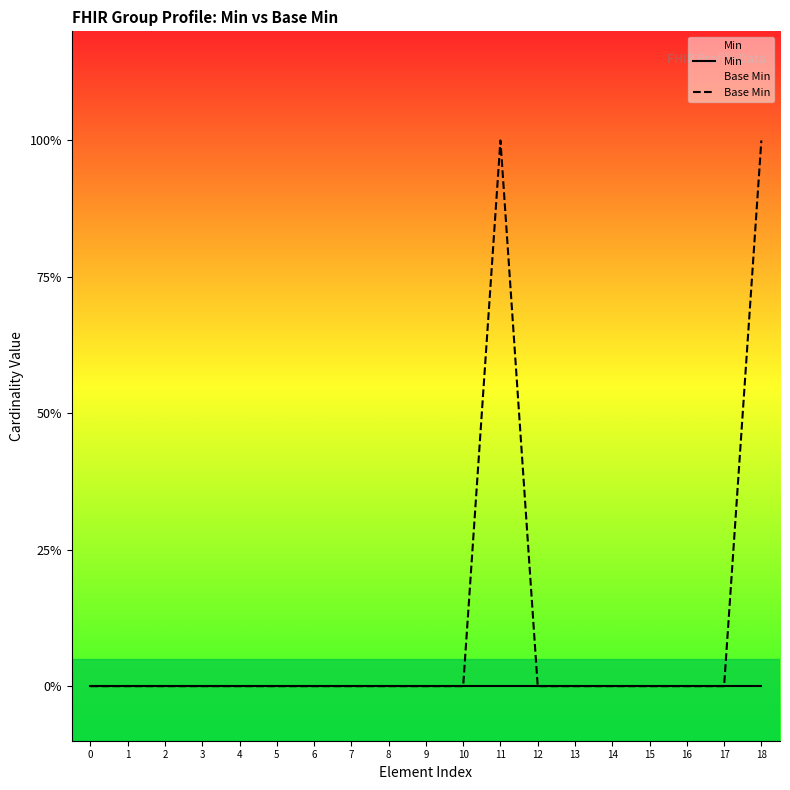

List the series in order of their overall mean, highest first.

Base Min, Min